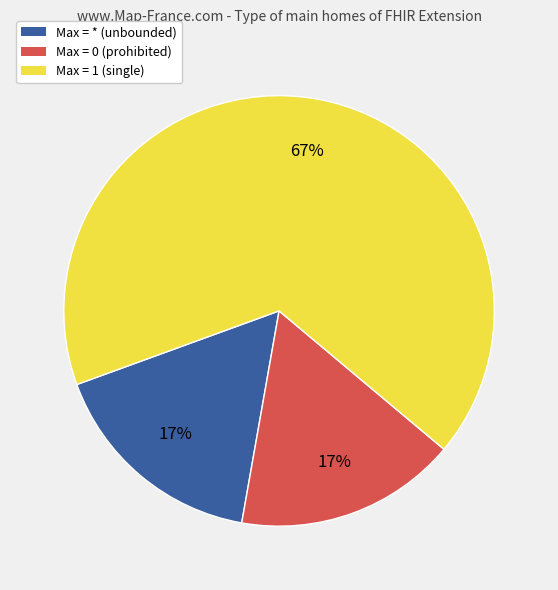

To the nearest percent, what is the difference between the largest and smallest slice percentages?

50%